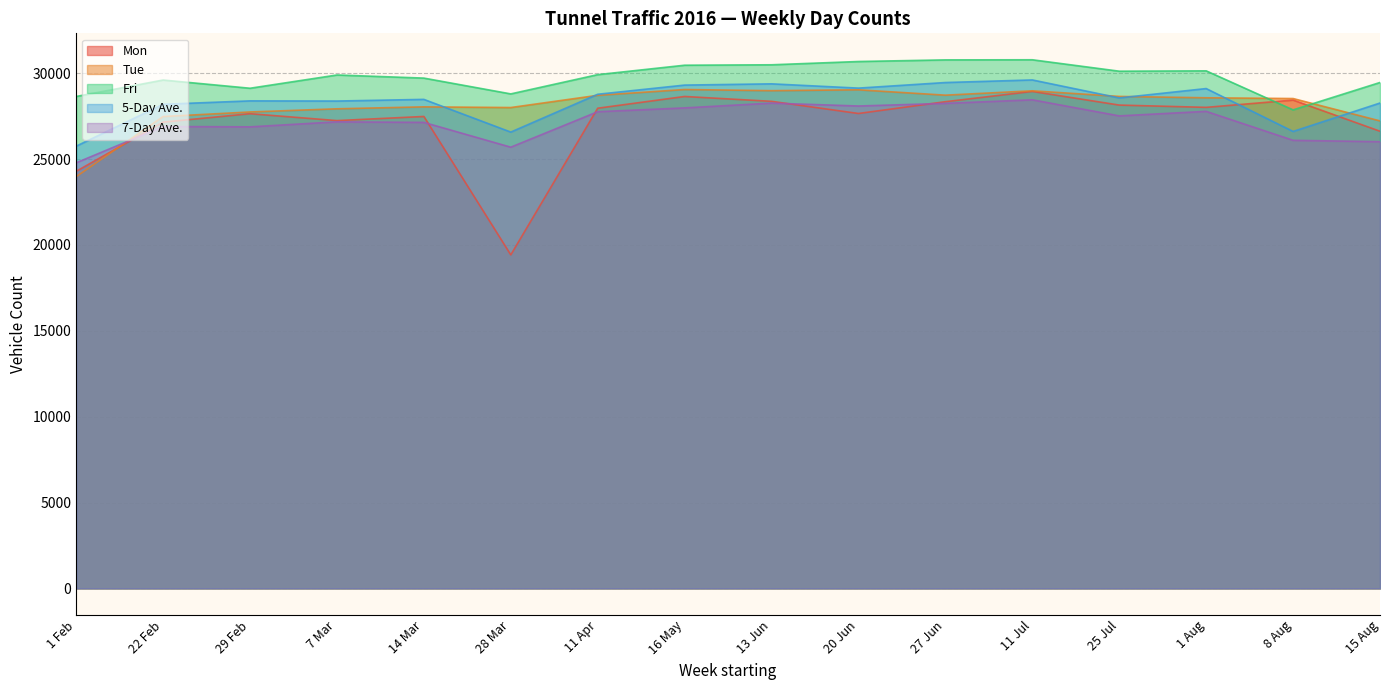

Which series has the widest spread of values?

Mon